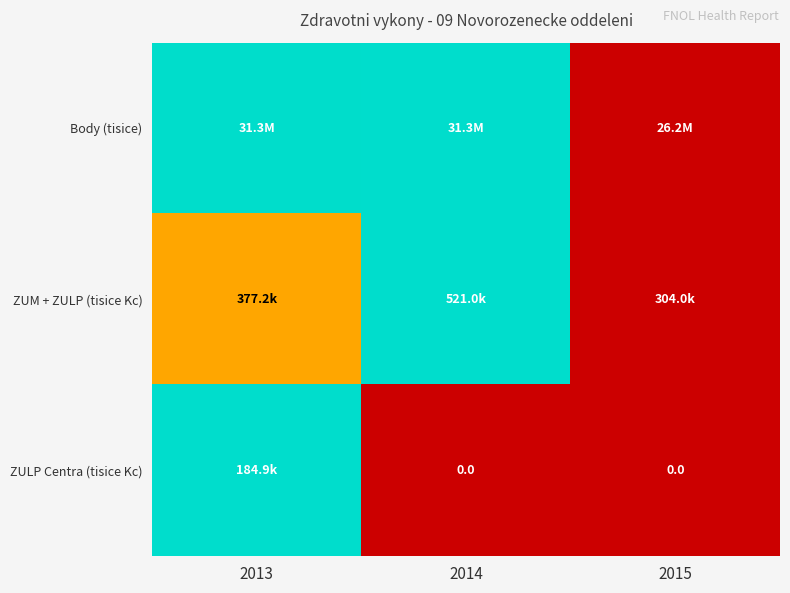

How many series are shown in this chart?

3